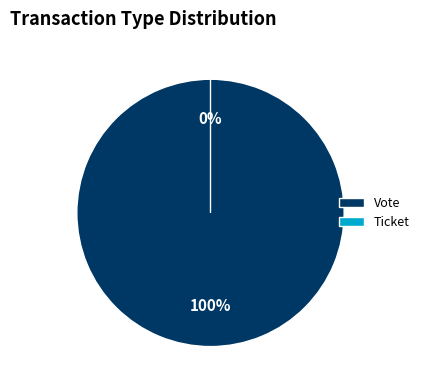

Does Ticket account for over 50% of the chart?

No